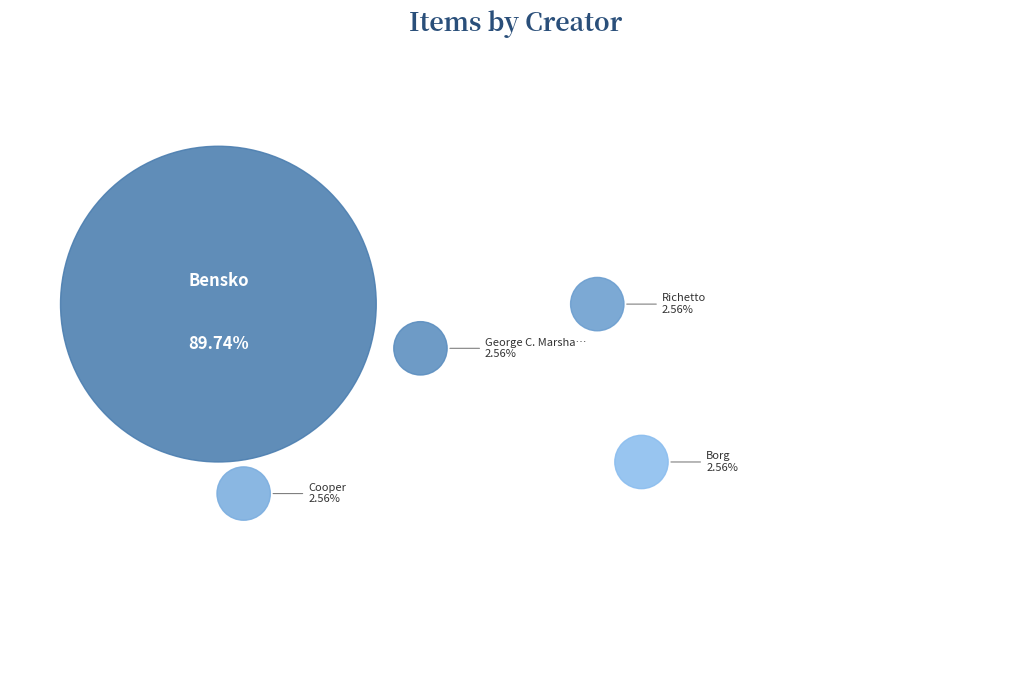

Combined, what portion of the pie is George C. Marshall Space Flight Center and Borg?

5.1%